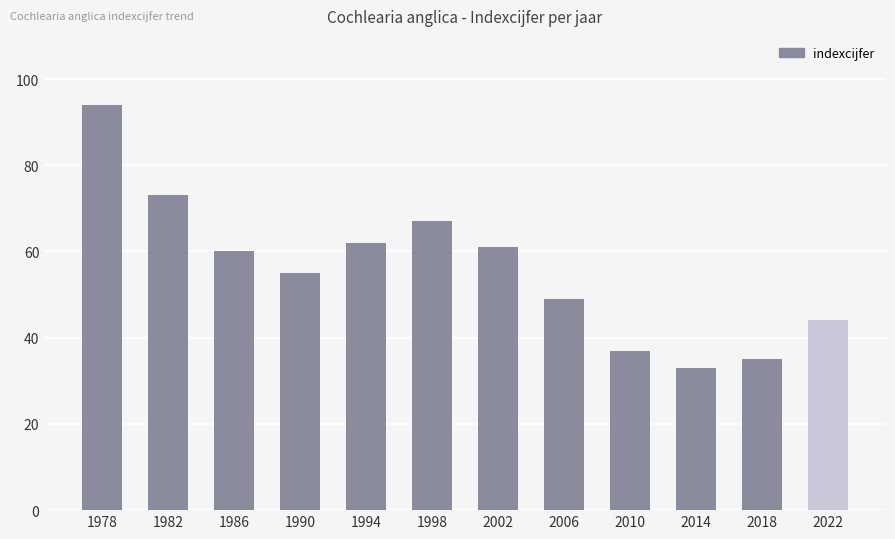

True or false: the data shows 62 at 1994.

True